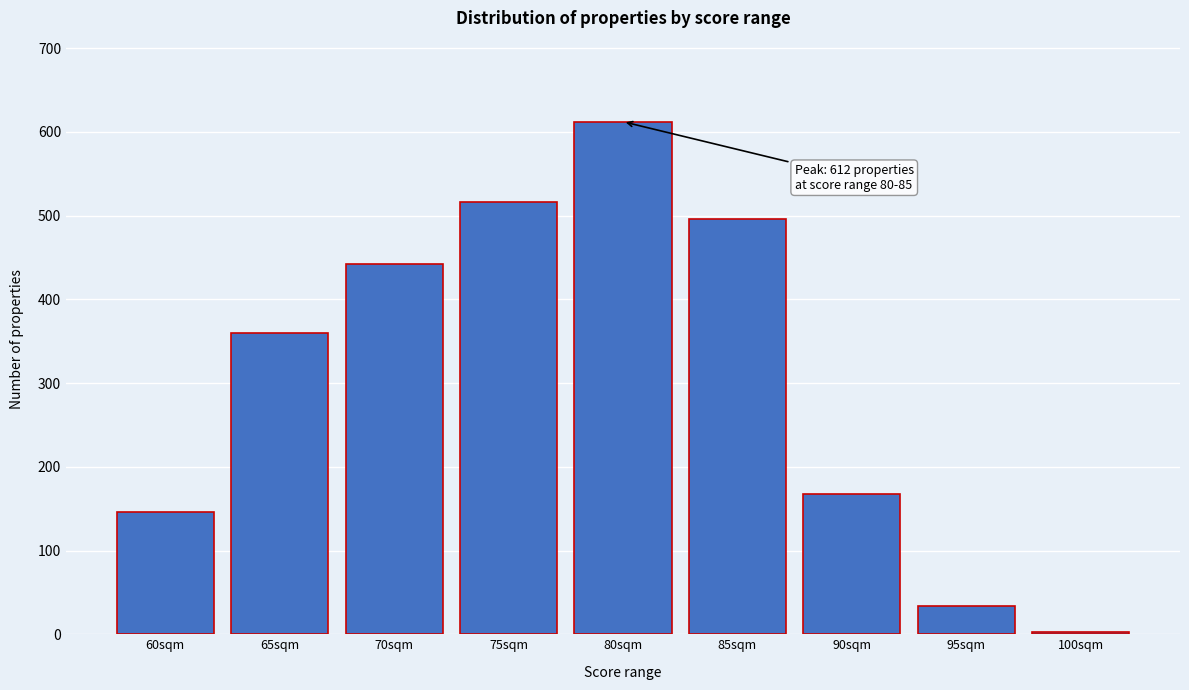

Reading right to left, list all the values displayed in this chart.

100sqm=3	95sqm=34	90sqm=168	85sqm=496	80sqm=612	75sqm=516	70sqm=442	65sqm=360	60sqm=146